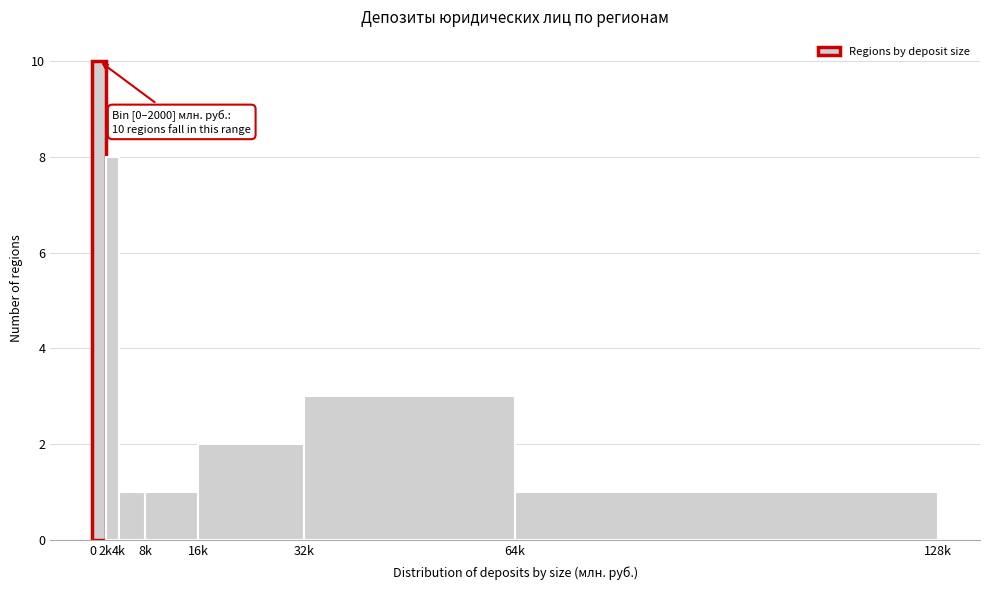

Reading right to left, extract all data points from this chart.

64k=1	32k=3	16k=2	8k=1	4k=1	2k=8	0=10